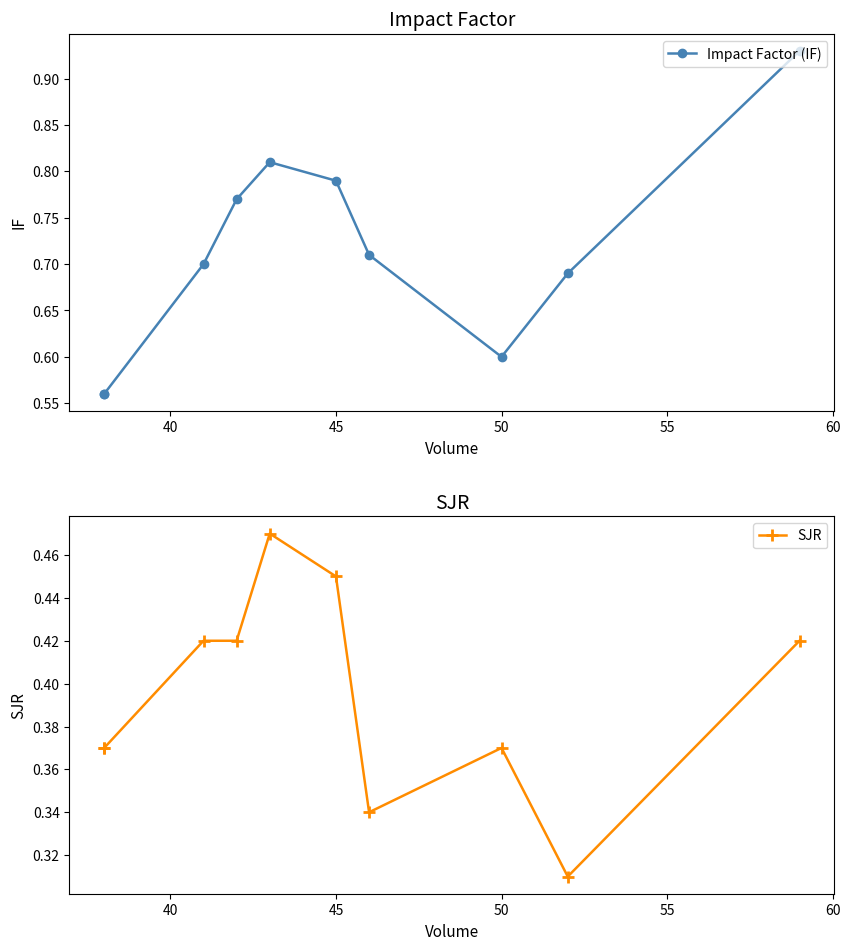

What are all the series names shown in the legend?

Impact Factor (IF), SJR